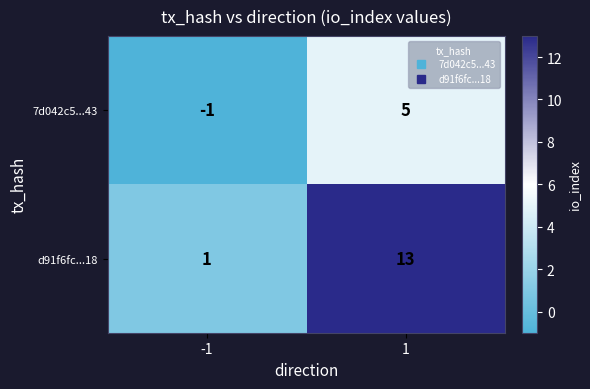

What is the sum of the d91f6fc...18 values at 1 and -1?

14